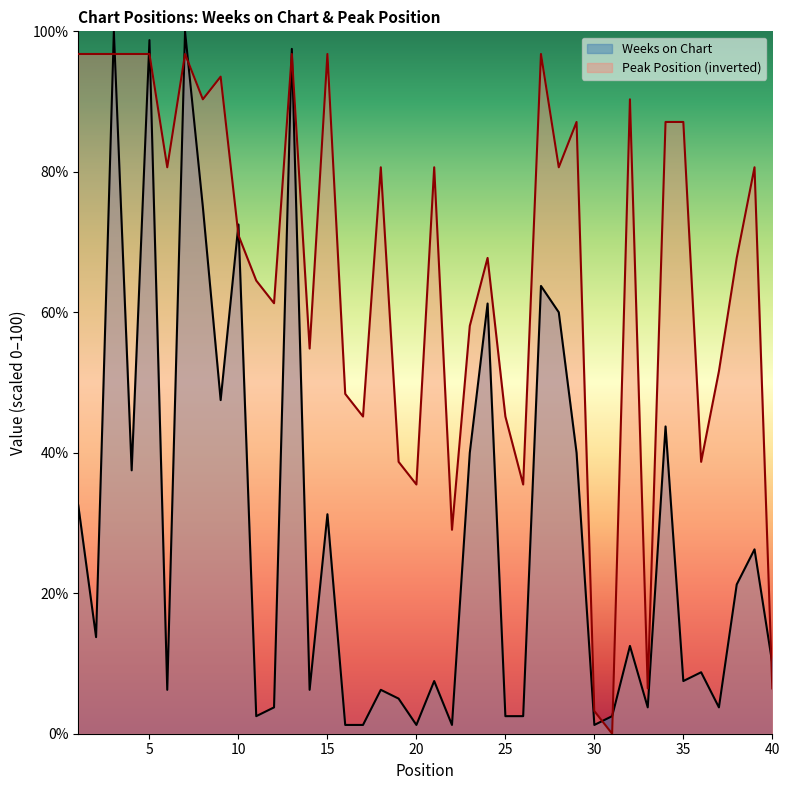

What is the maximum value shown in the chart?

100.0